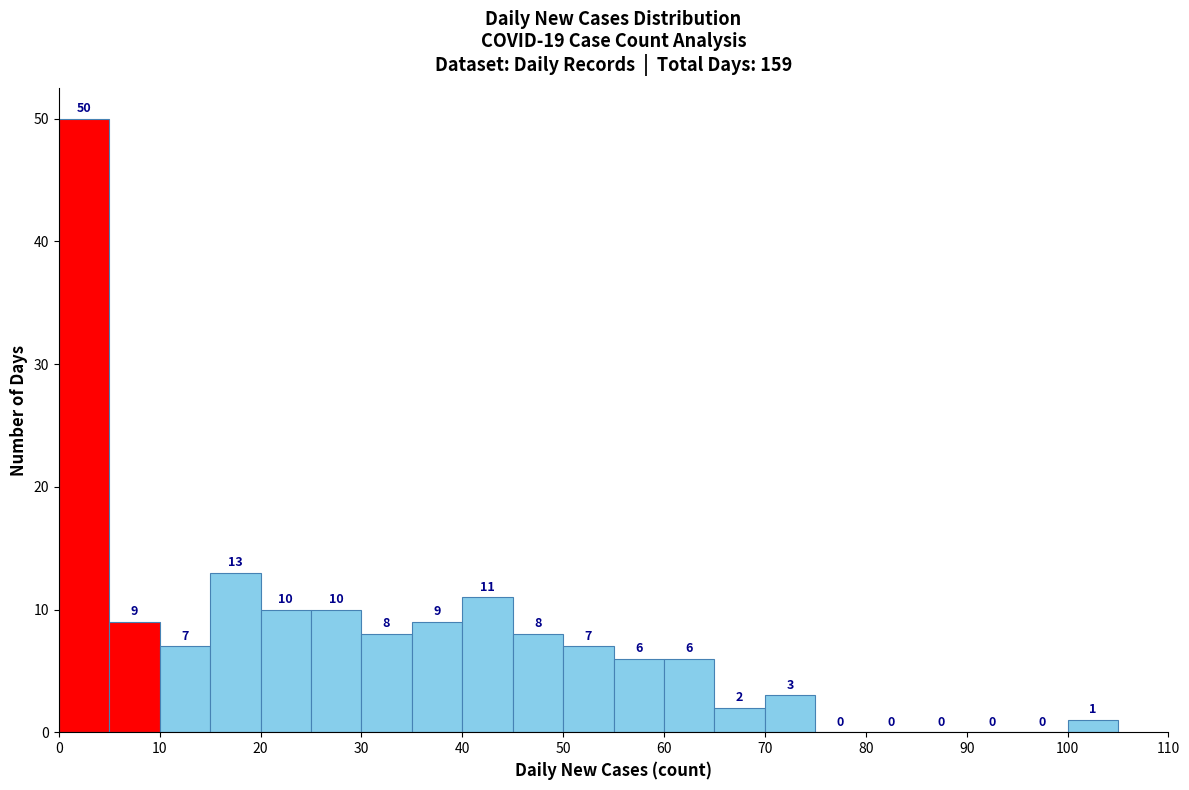

Reading left to right, list every bar in this chart as the range it spans on the x-axis followed by its height.

0 to 5: 50
5 to 10: 9
10 to 15: 7
15 to 20: 13
20 to 25: 10
25 to 30: 10
30 to 35: 8
35 to 40: 9
40 to 45: 11
45 to 50: 8
50 to 55: 7
55 to 60: 6
60 to 65: 6
65 to 70: 2
70 to 75: 3
75 to 80: 0
80 to 85: 0
85 to 90: 0
90 to 95: 0
95 to 100: 0
100 to 105: 1